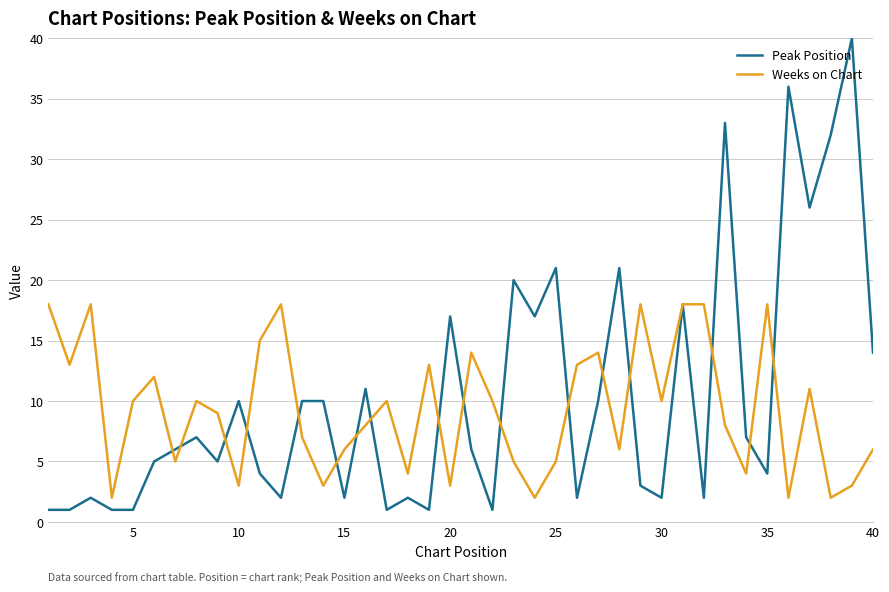

What is the average value of the Peak Position series?

10